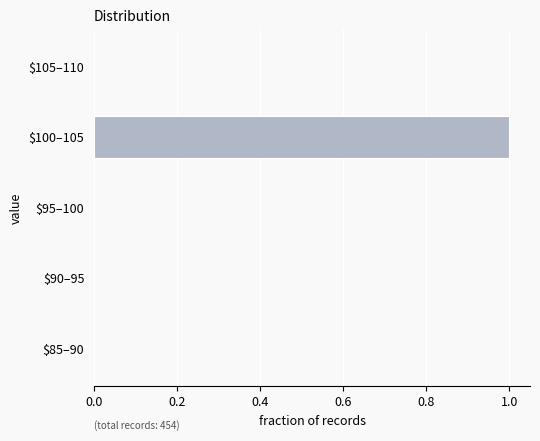

The chart shows a value of 0 at $105–110. True or false?

True